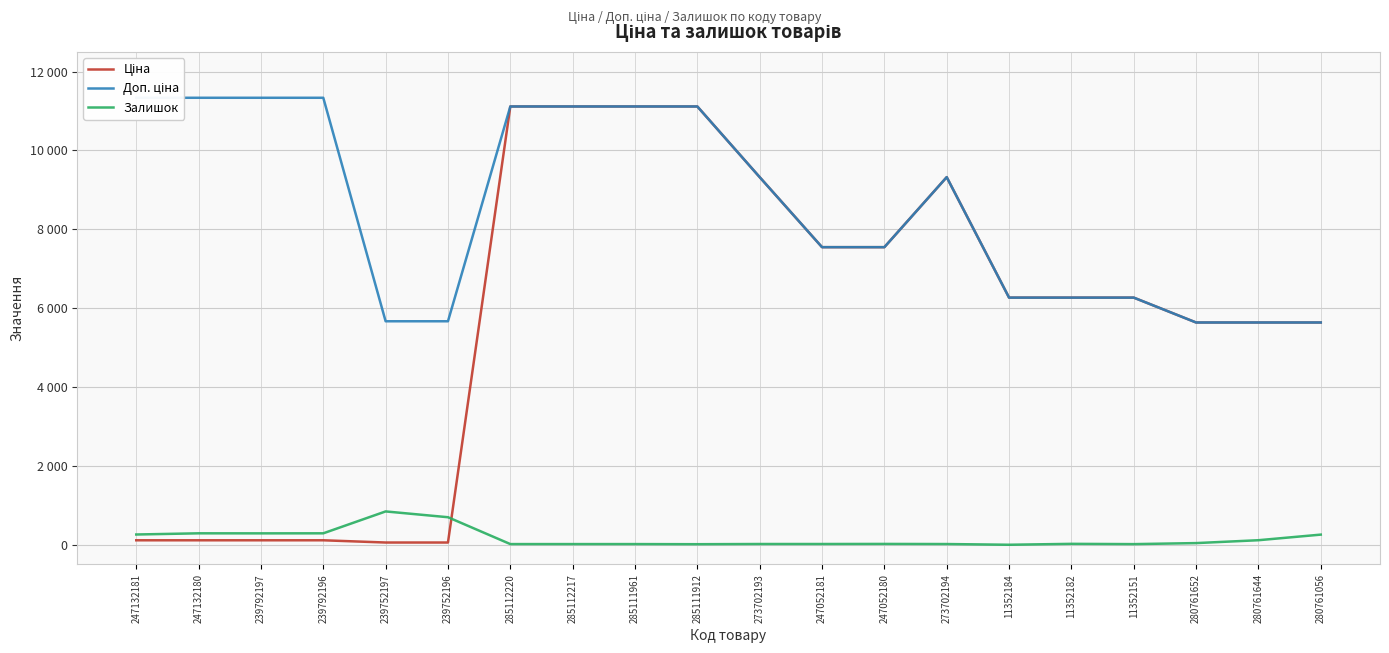

Which series changed the most between 247132181 and 239752196?

Доп. ціна